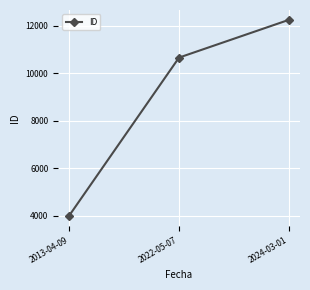

The chart shows a value of 10660 at 2022-05-07. True or false?

True